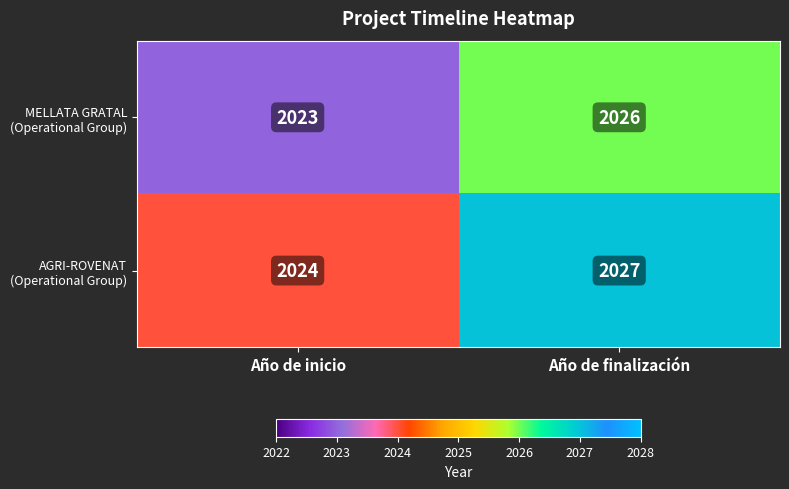

What is the total value across all series at Año de inicio?

4047